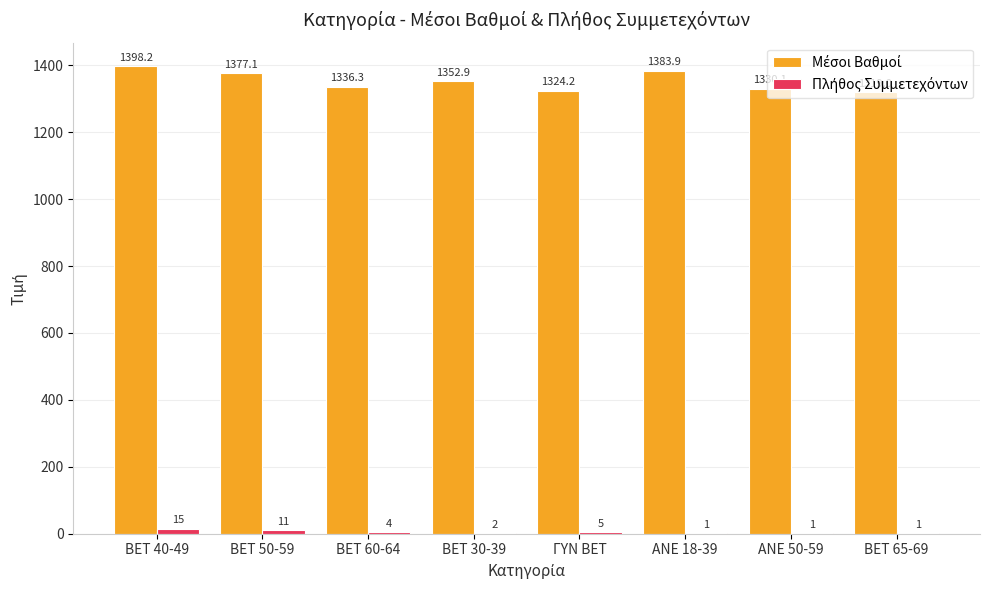

What is the maximum value shown in the chart?

1398.2